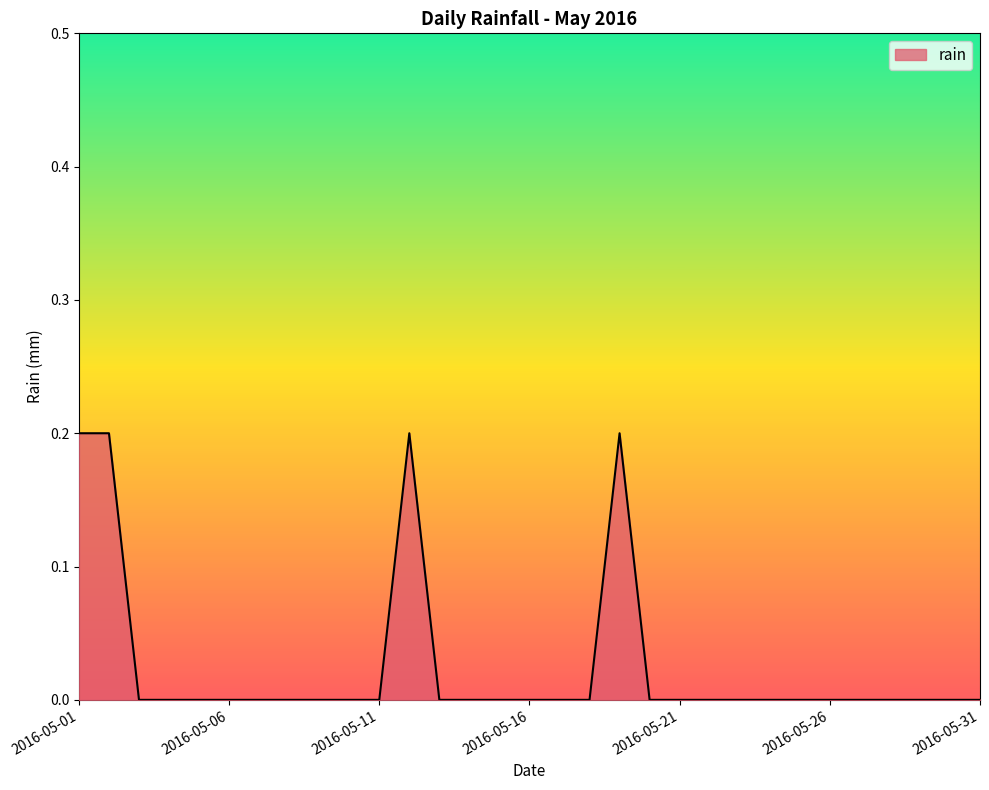

How many values are between 0 and 1?

31